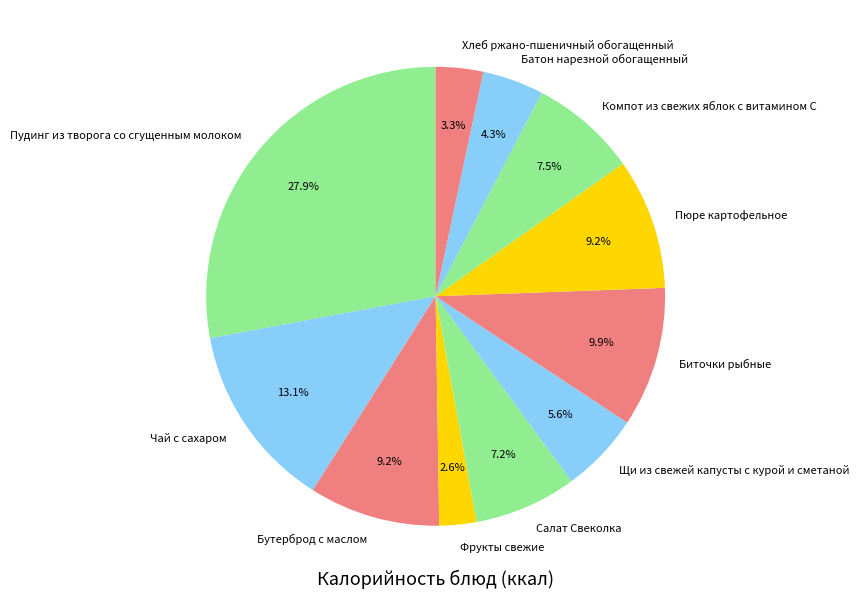

Count the number of slices in the pie.

11